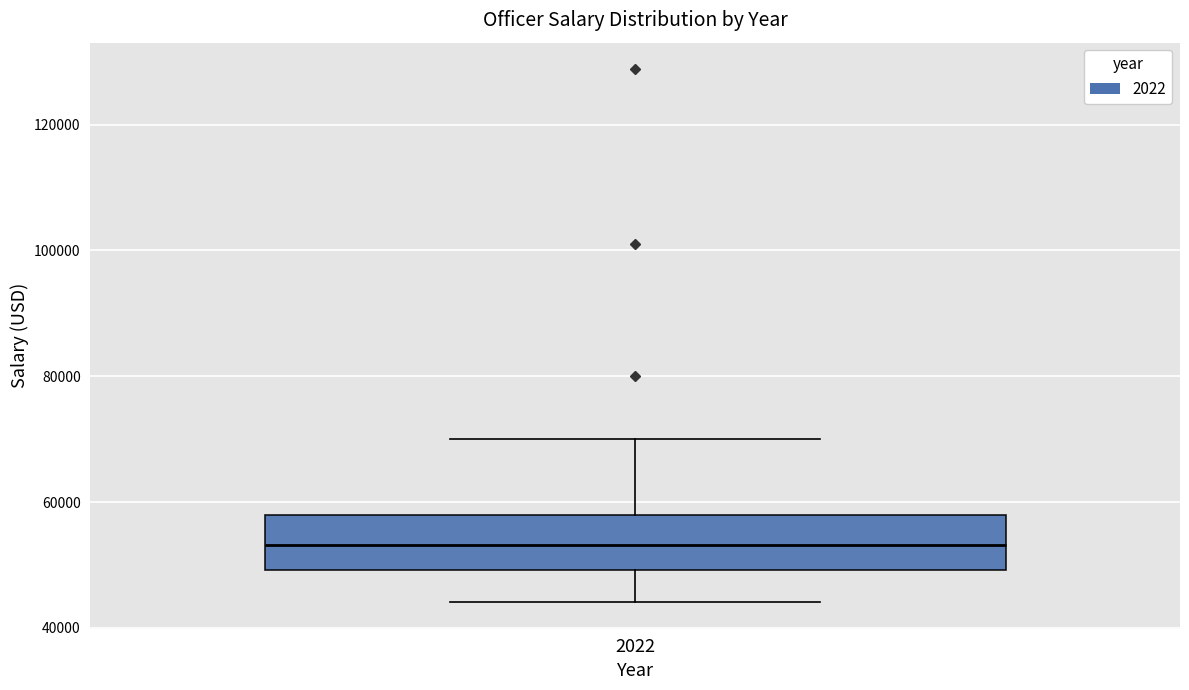

Read this box plot against the y-axis: the position of the median line, the range covered by the box, and the ends of both whiskers. The values are not printed on the chart, so give them approximately, as read against the axis.

median 54000, box 50000 to 58000, whiskers 44000 to 70000